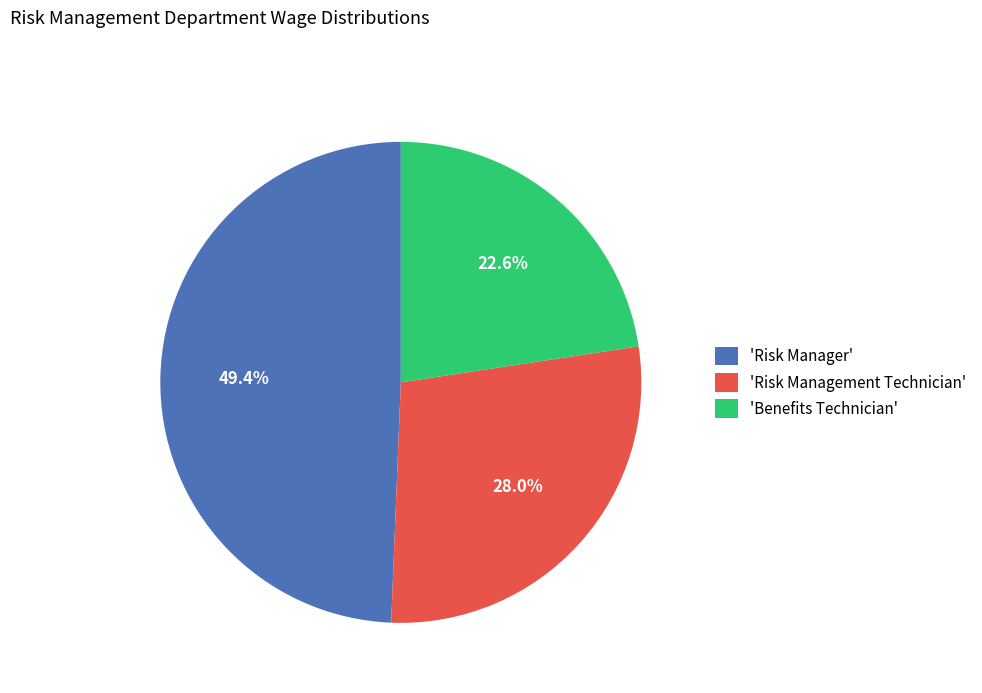

Approximately how many times larger is the value at 'Risk Management Technician' compared to 'Risk Manager'?

0.6